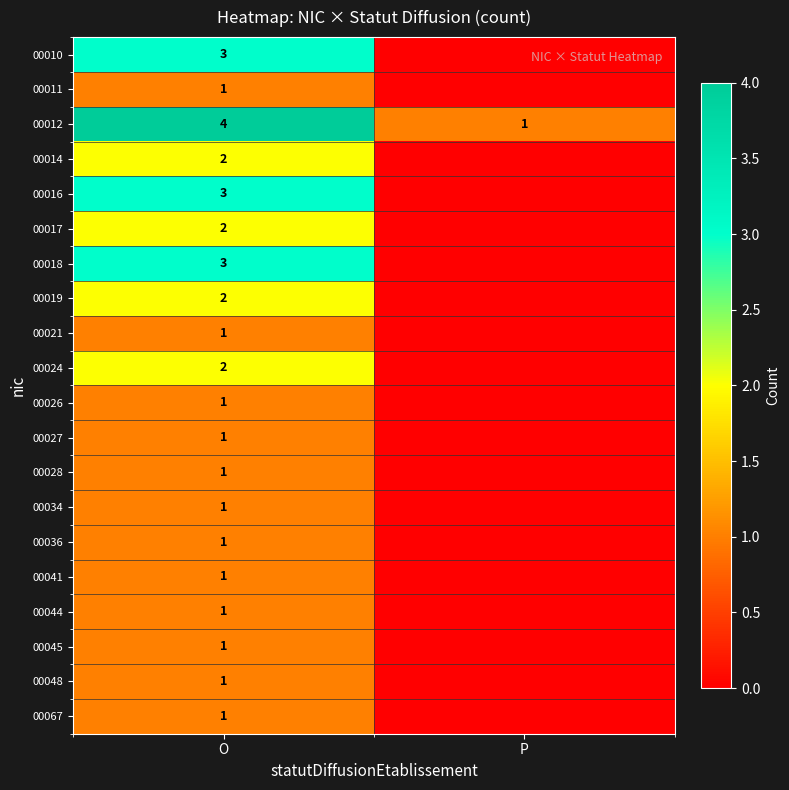

What is the sum of all 00012 values?

5